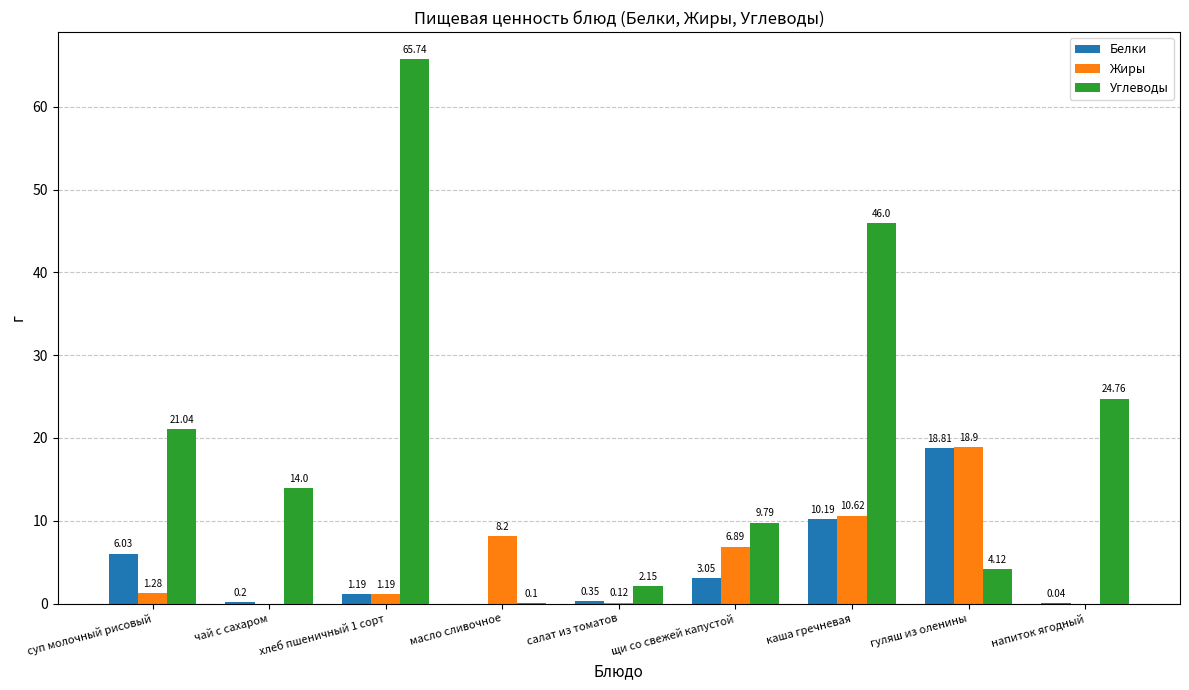

How many values in the Жиры series exceed 1?

6